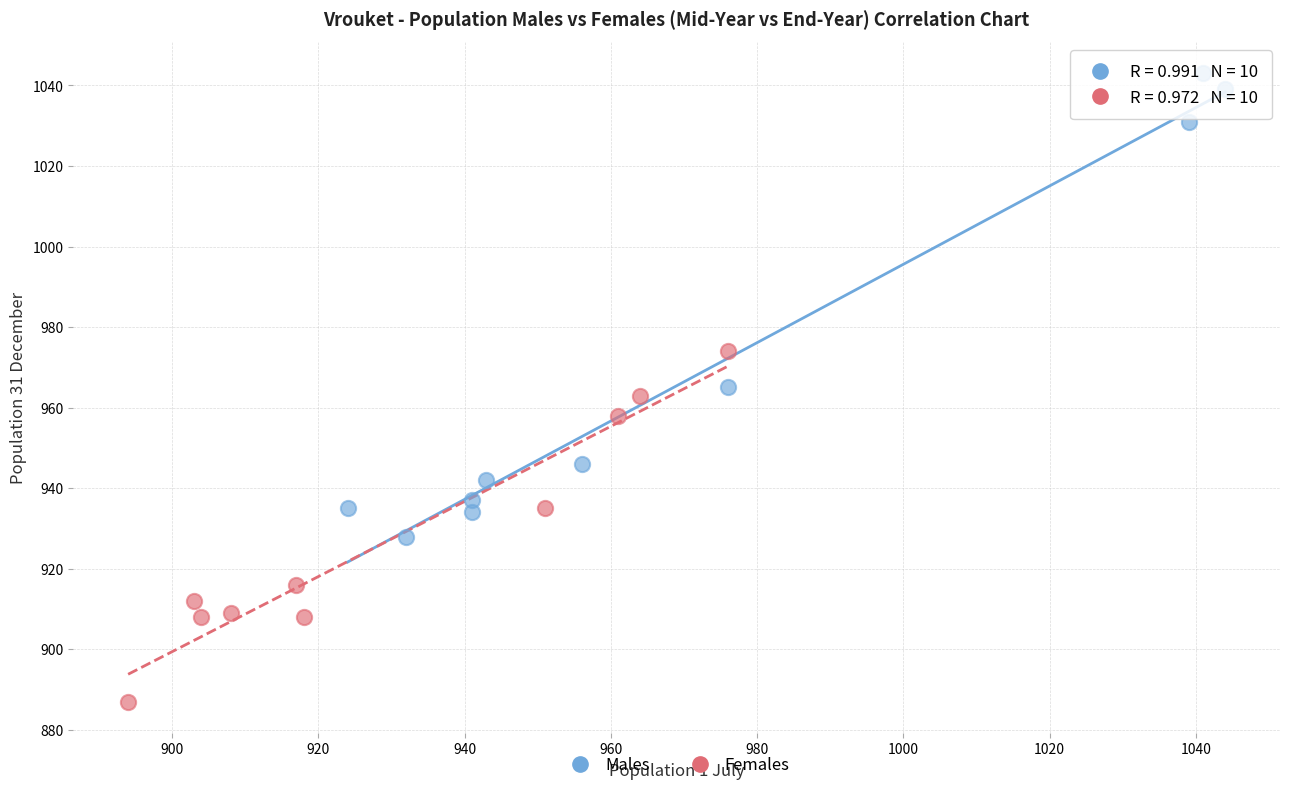

Which series reaches the maximum Y coordinate?

Males